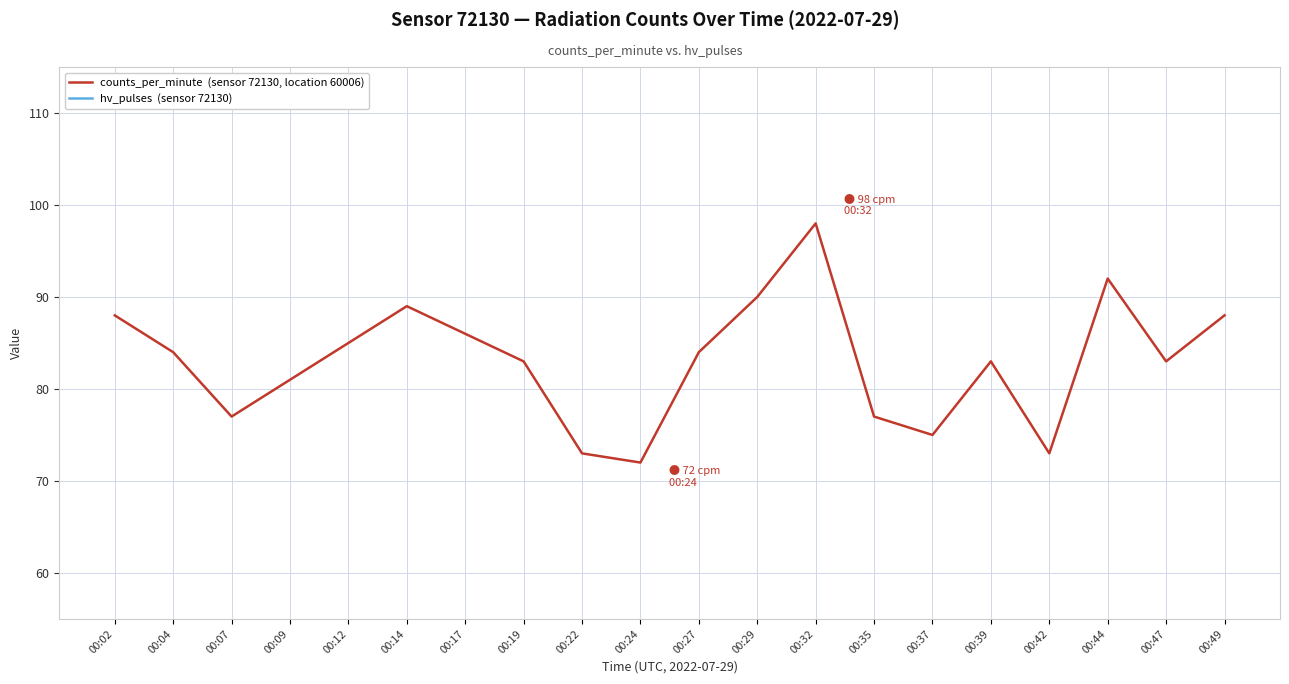

Reading left to right, what are all the values shown in this chart?

counts_per_minute: 00:02=88	00:04=84	00:07=77	00:09=81	00:12=85	00:14=89	00:17=86	00:19=83	00:22=73	00:24=72	00:27=84	00:29=90	00:32=98	00:35=77	00:37=75	00:39=83	00:42=73	00:44=92	00:47=83	00:49=88
hv_pulses: 00:02=17	00:04=17	00:07=17	00:09=16	00:12=17	00:14=18	00:17=17	00:19=17	00:22=15	00:24=16	00:27=16	00:29=18	00:32=19	00:35=16	00:37=17	00:39=17	00:42=15	00:44=19	00:47=16	00:49=17